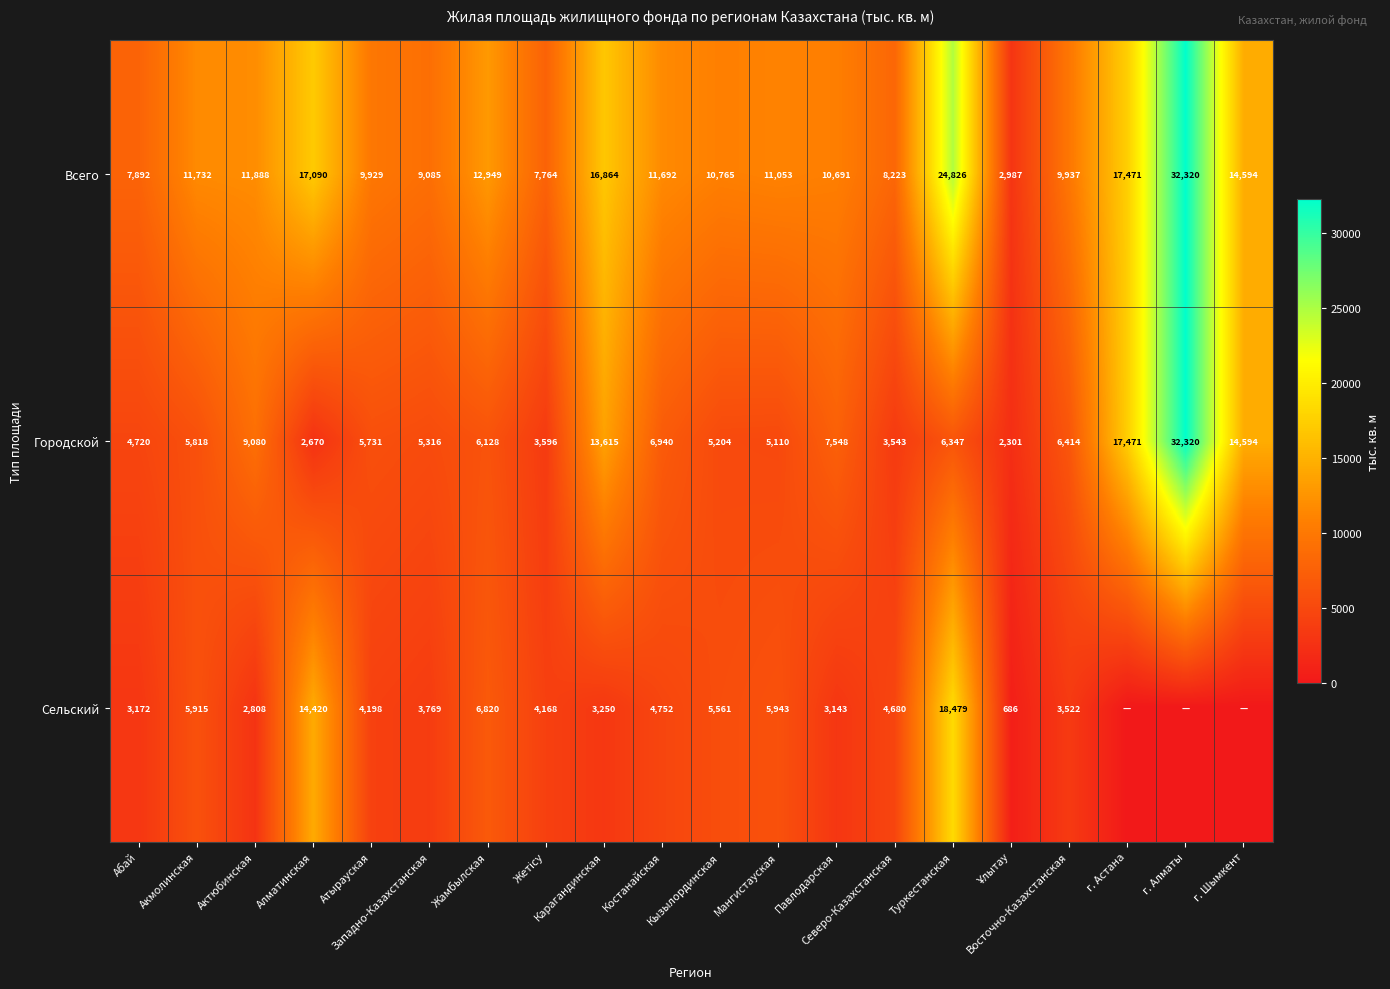

What is the difference between the maximum and minimum values in the Городской series?

30019